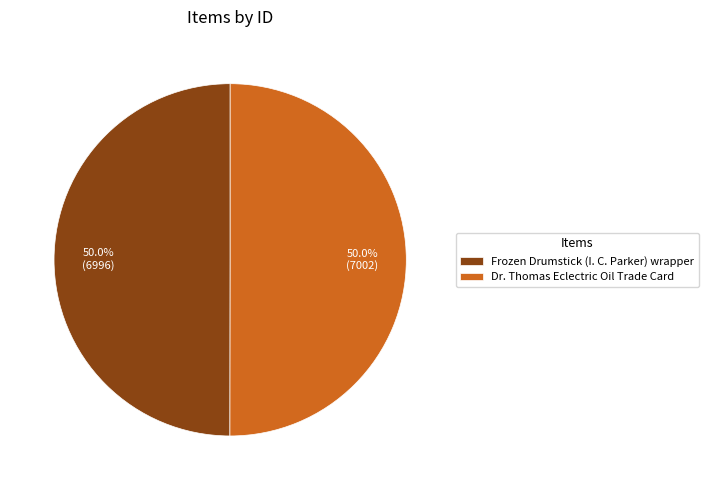

Approximately how many times larger is the value at Frozen Drumstick (I. C. Parker) wrapper compared to Dr. Thomas Eclectric Oil Trade Card?

1.0